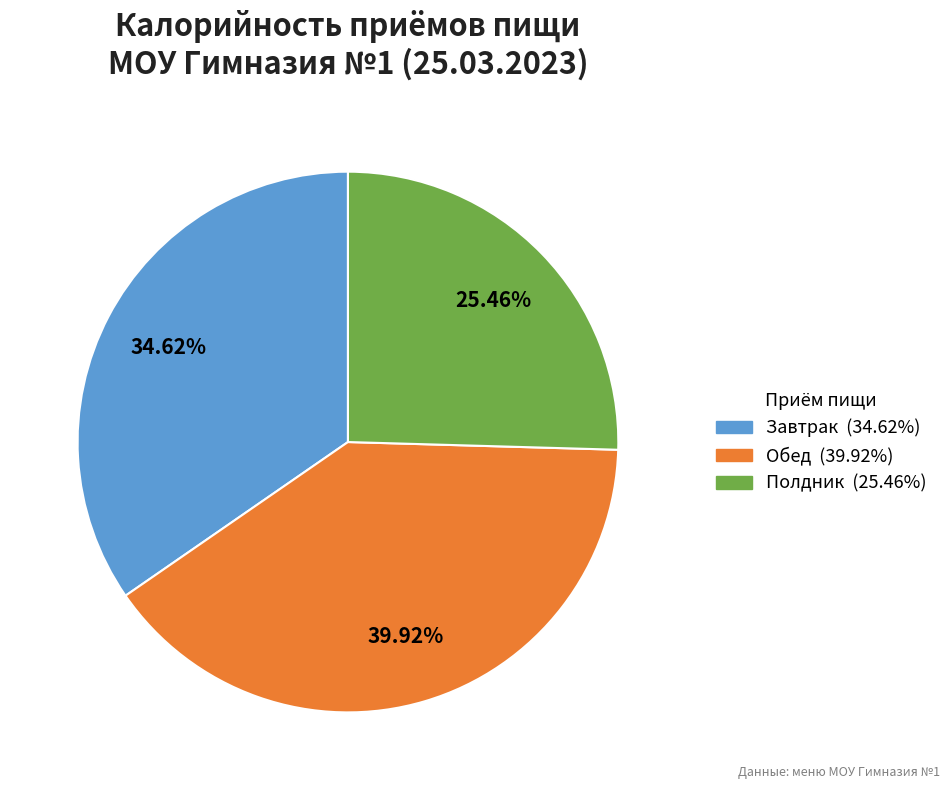

Do Полдник and Обед together represent more than half of the pie?

Yes